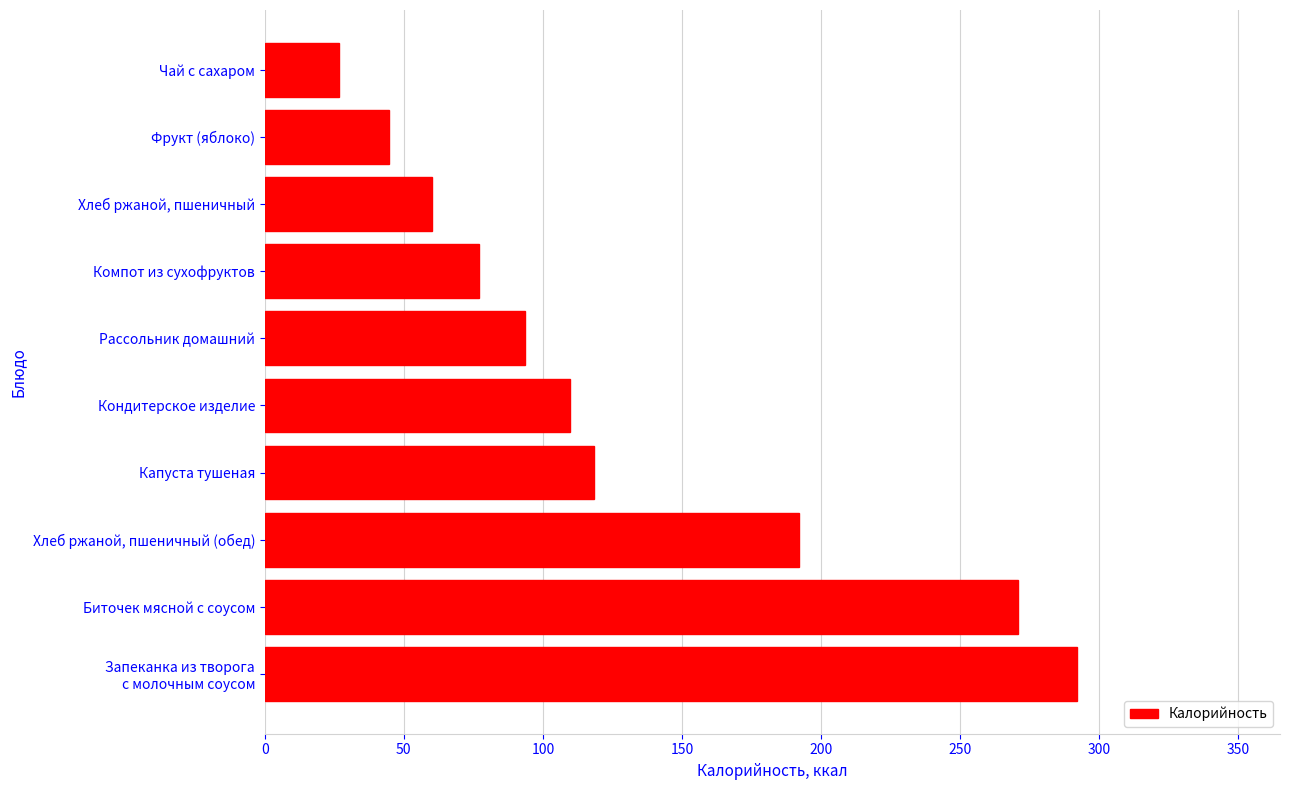

How many data points are less than 109?

5